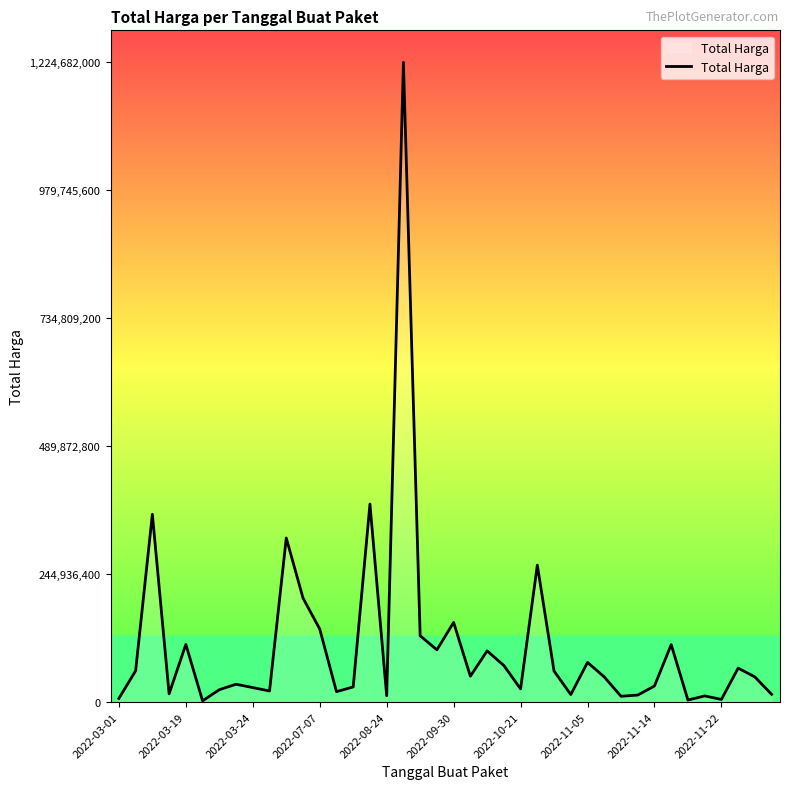

Is this an area chart (filled region under the line)?

No